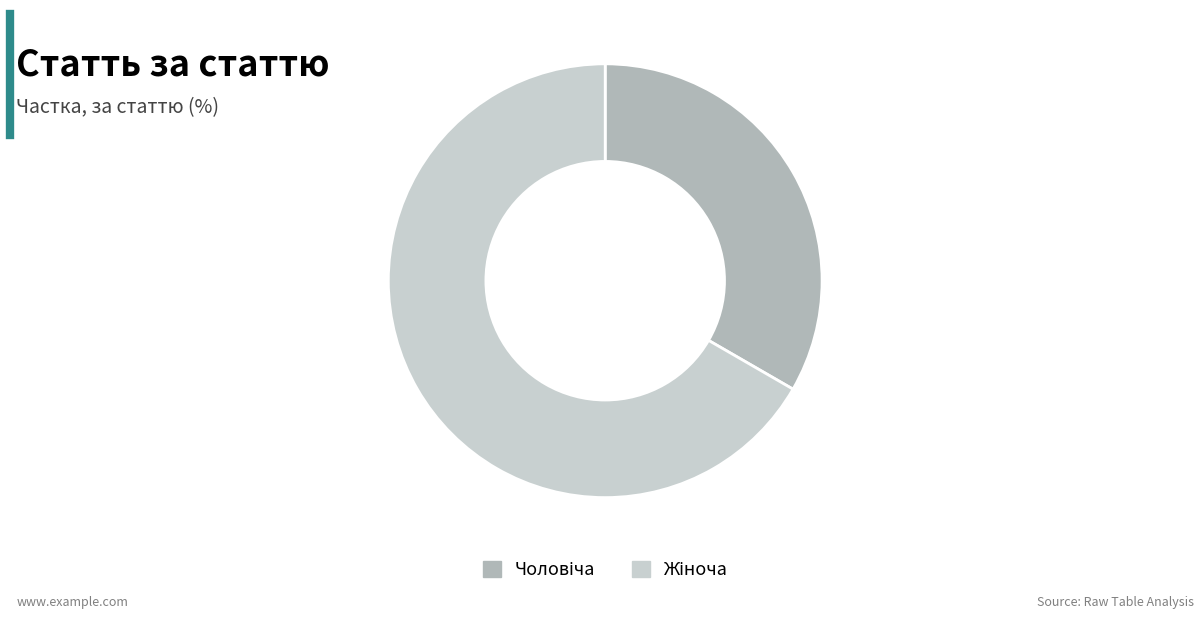

Is there a majority slice in this chart?

Yes